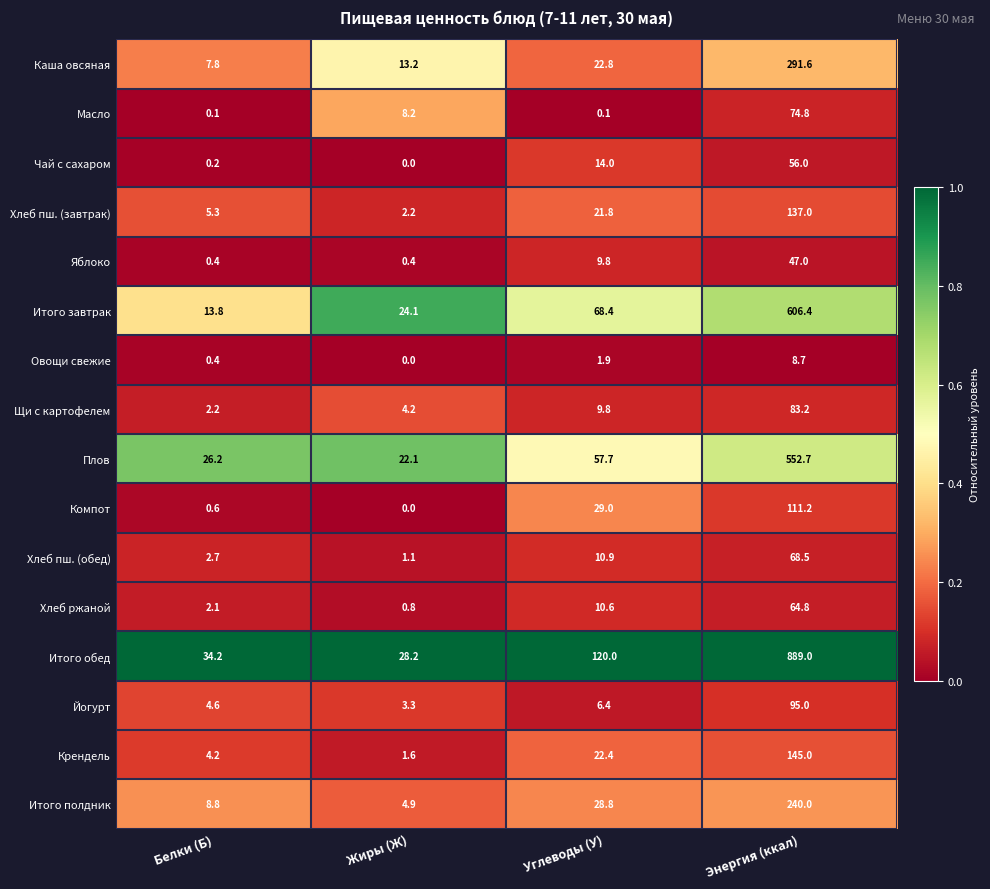

How many series are shown in this chart?

16